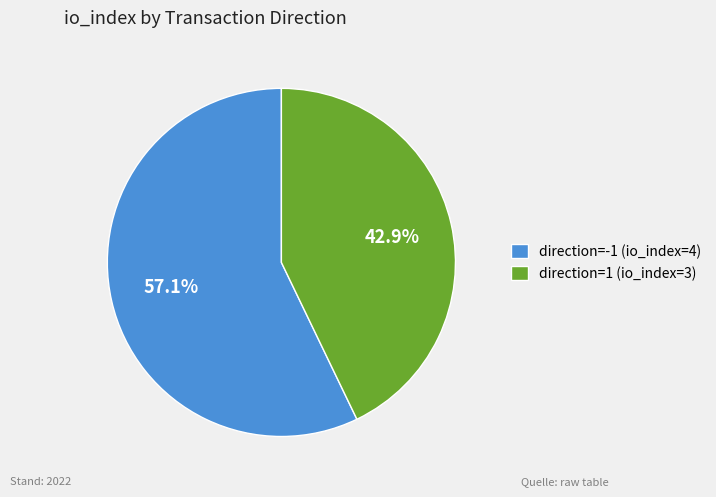

Which slice represents more than half of the pie?

direction=-1 (io_index=4)